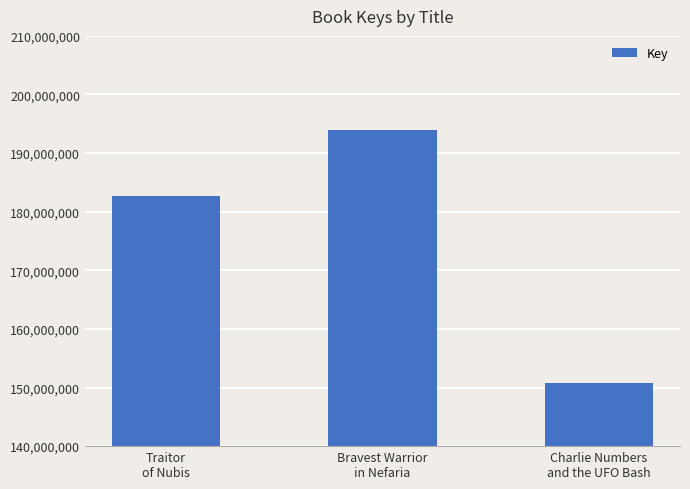

Reading left to right, extract all data points from this chart.

182646847	193970016	150691577